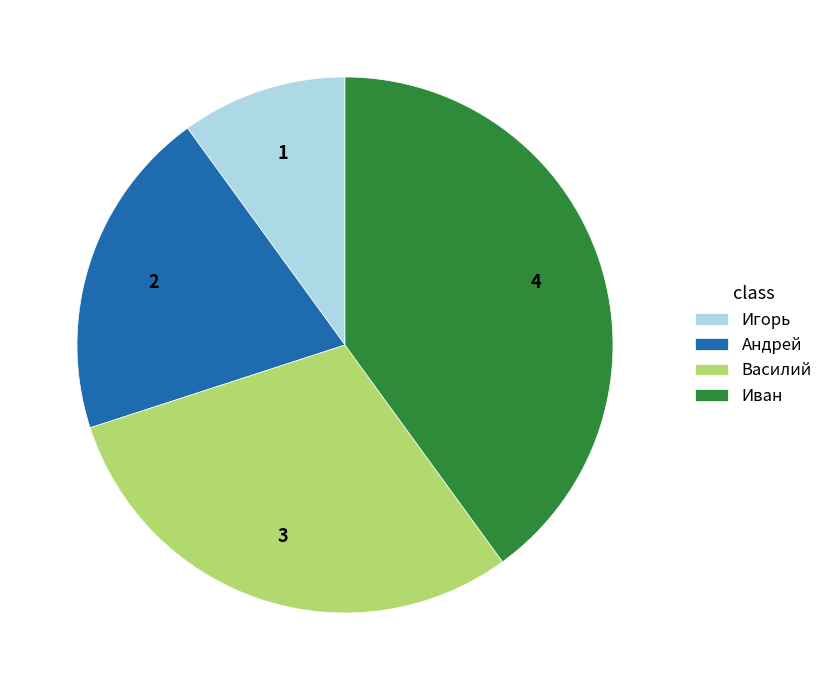

Do Игорь and Василий together represent more than half of the pie?

No